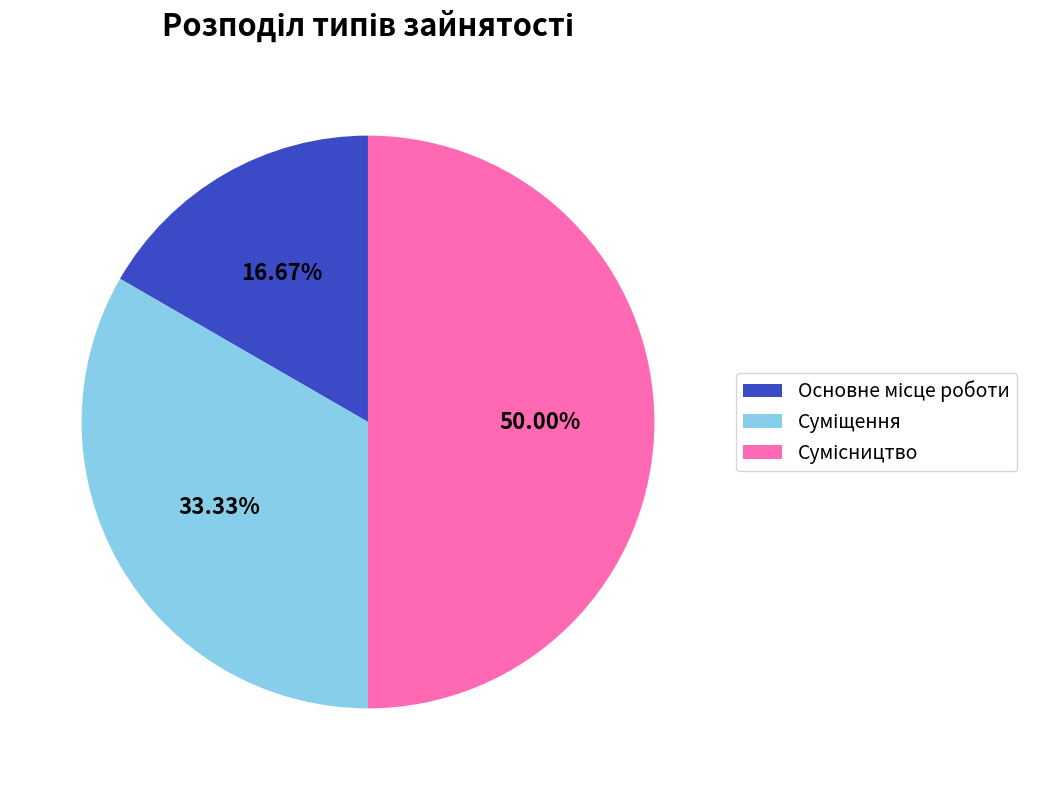

Which has a higher value, Сумісництво or Суміщення?

Сумісництво